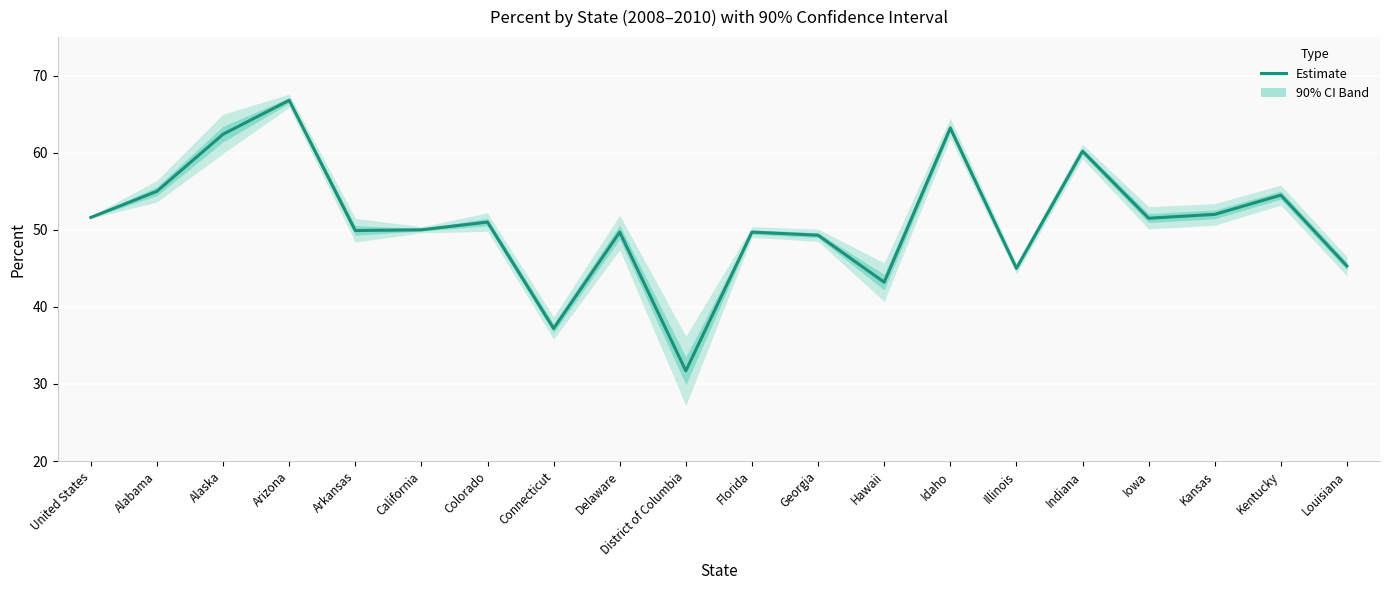

How many data points are less than 51?

10